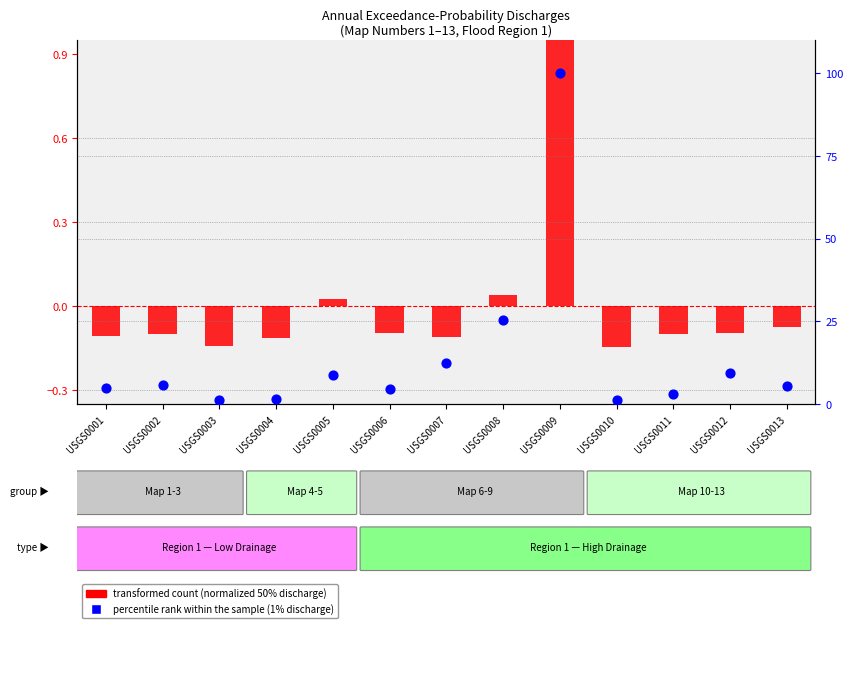

Which series has the largest Y range (max minus min)?

percentile rank within the sample